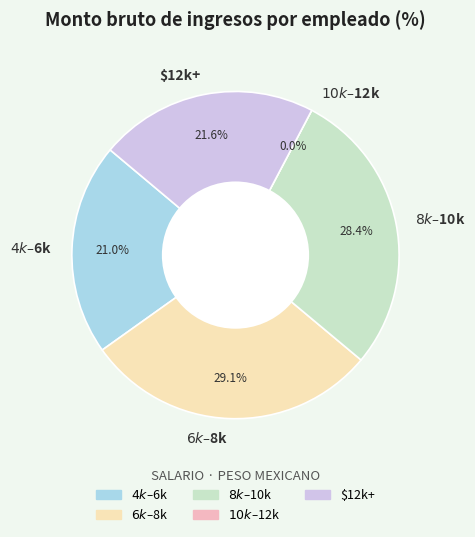

Does 4 account for over 50% of the chart?

No